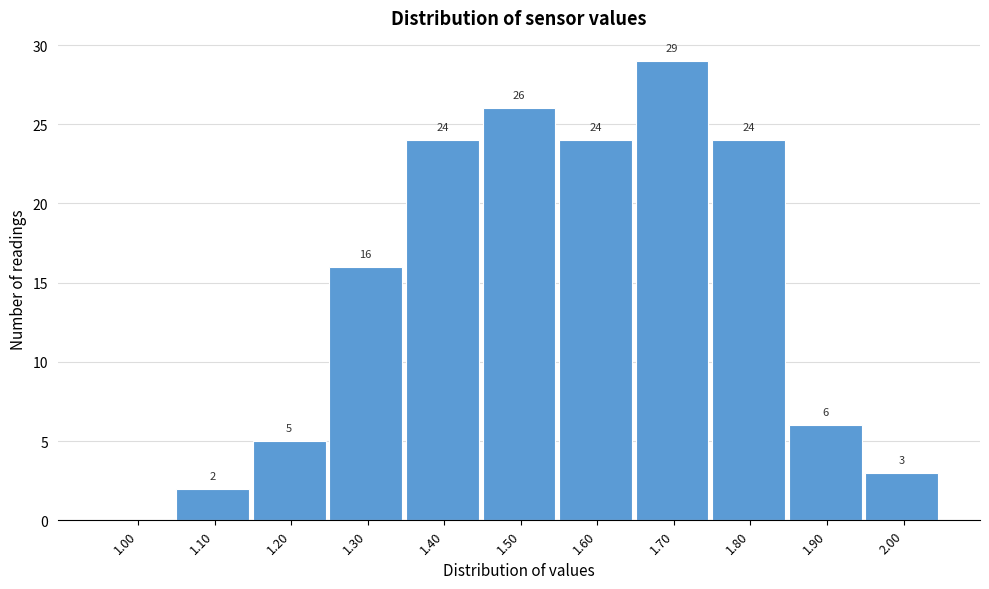

Reading left to right, list all the values displayed in this chart.

1.00=0	1.10=2	1.20=5	1.30=16	1.40=24	1.50=26	1.60=24	1.70=29	1.80=24	1.90=6	2.00=3